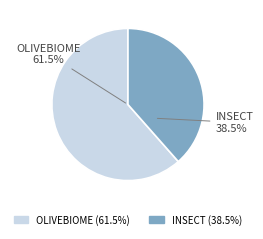

Is it true that OLIVEBIOME is 62% of the pie?

True